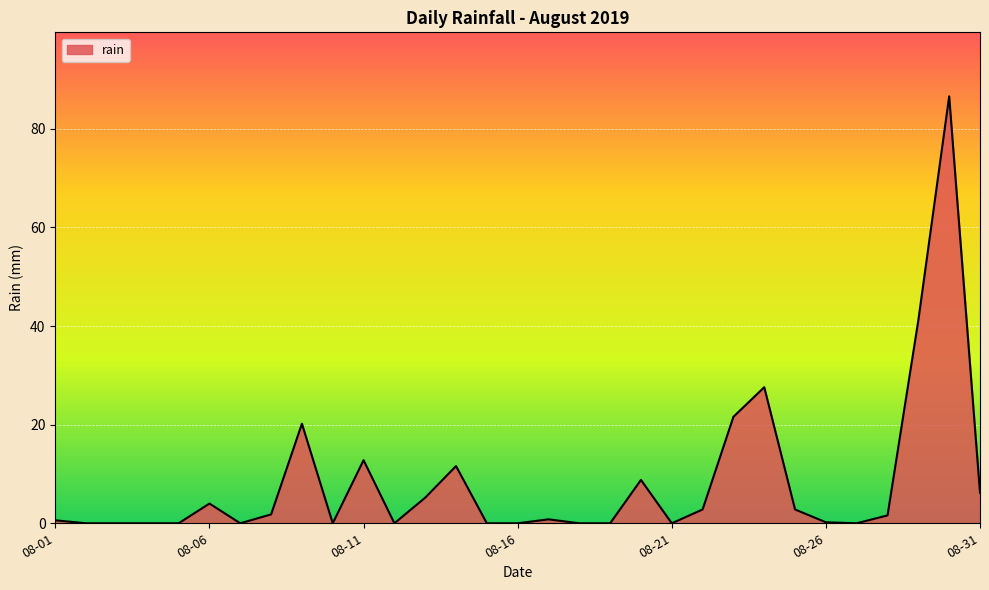

What is the greatest value displayed?

86.6